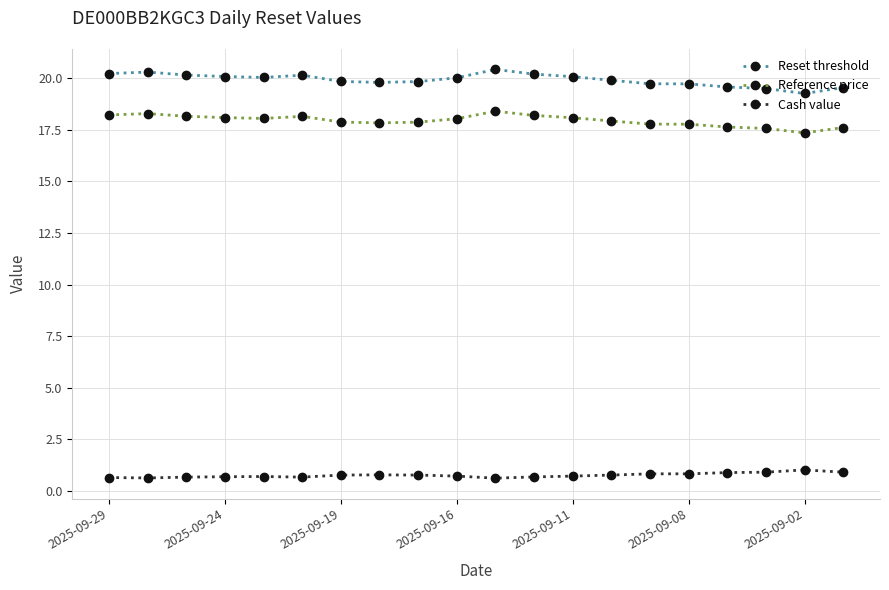

True or false: Cash value and Reset threshold intersect in this chart.

False